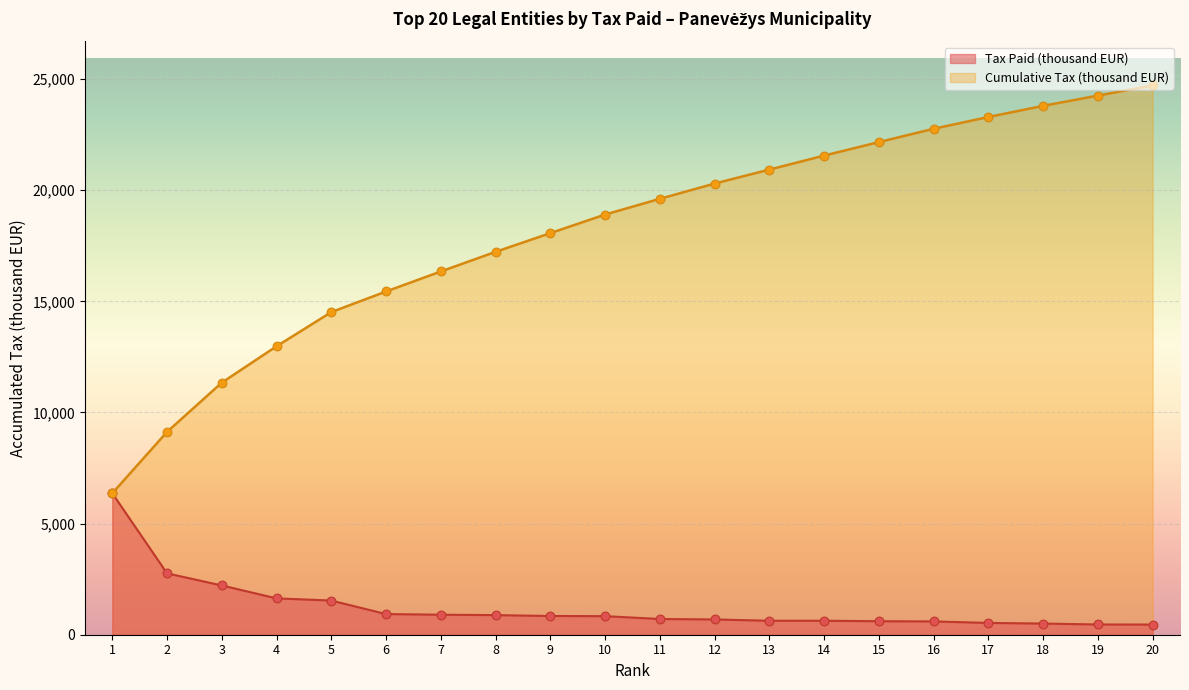

Approximately how many times larger is the value at 16 compared to 6?

0.6